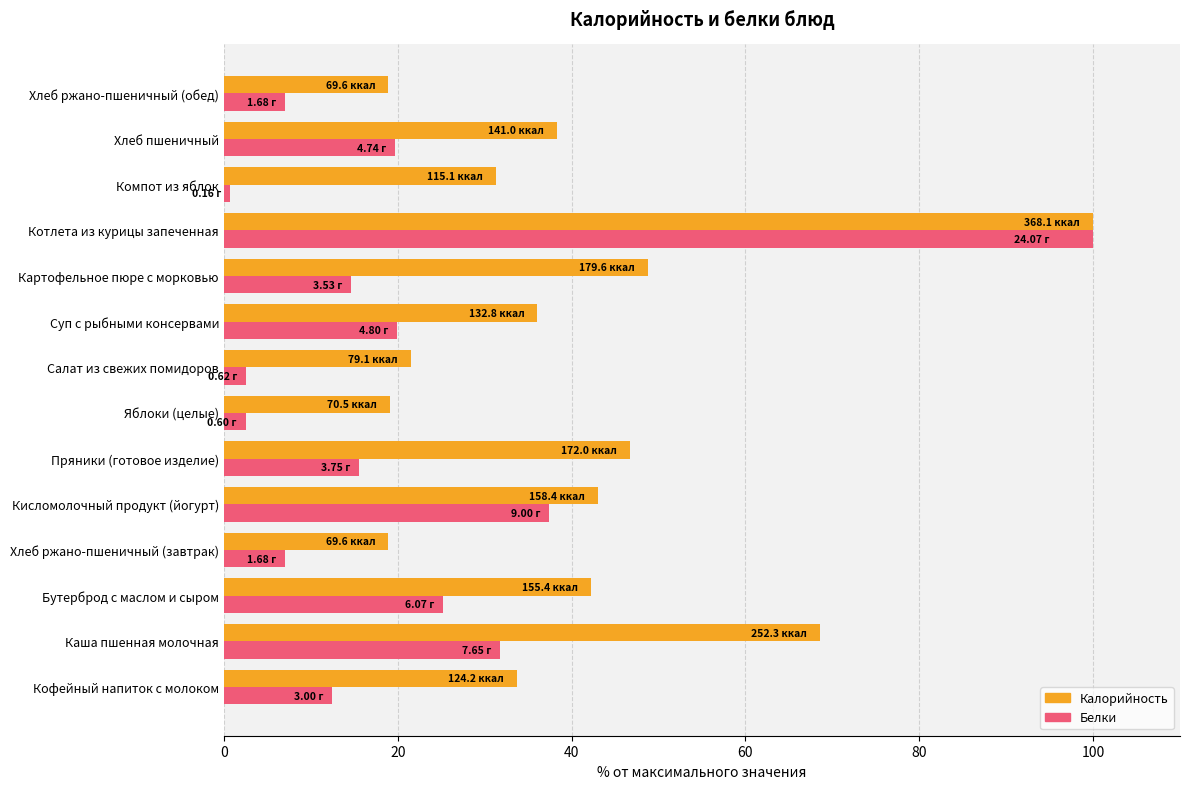

Which series has the largest range (max minus min)?

Белки